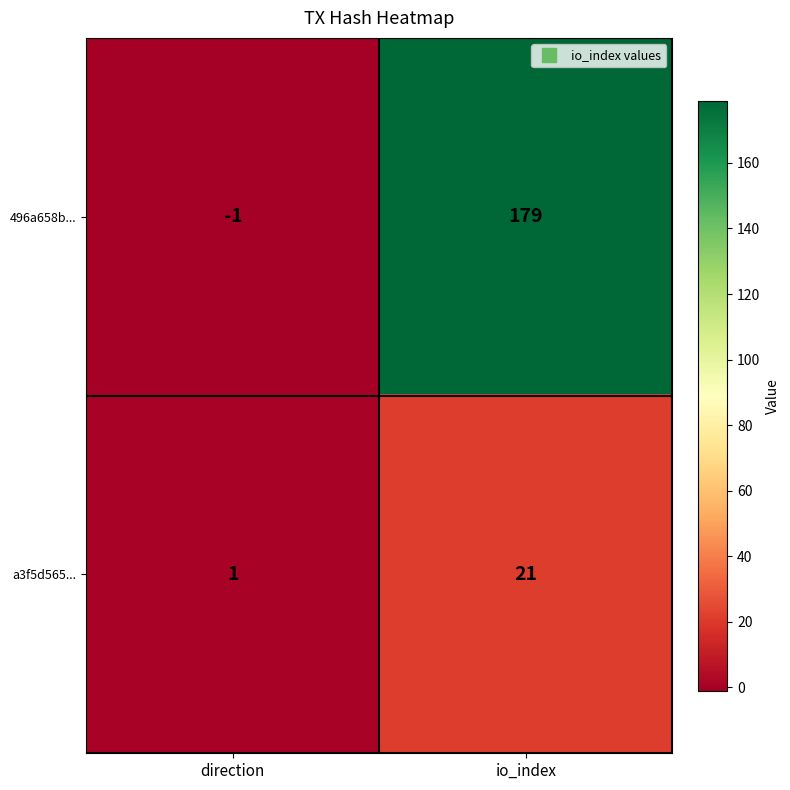

Is it true that 496a658b... equals -1 at direction?

True